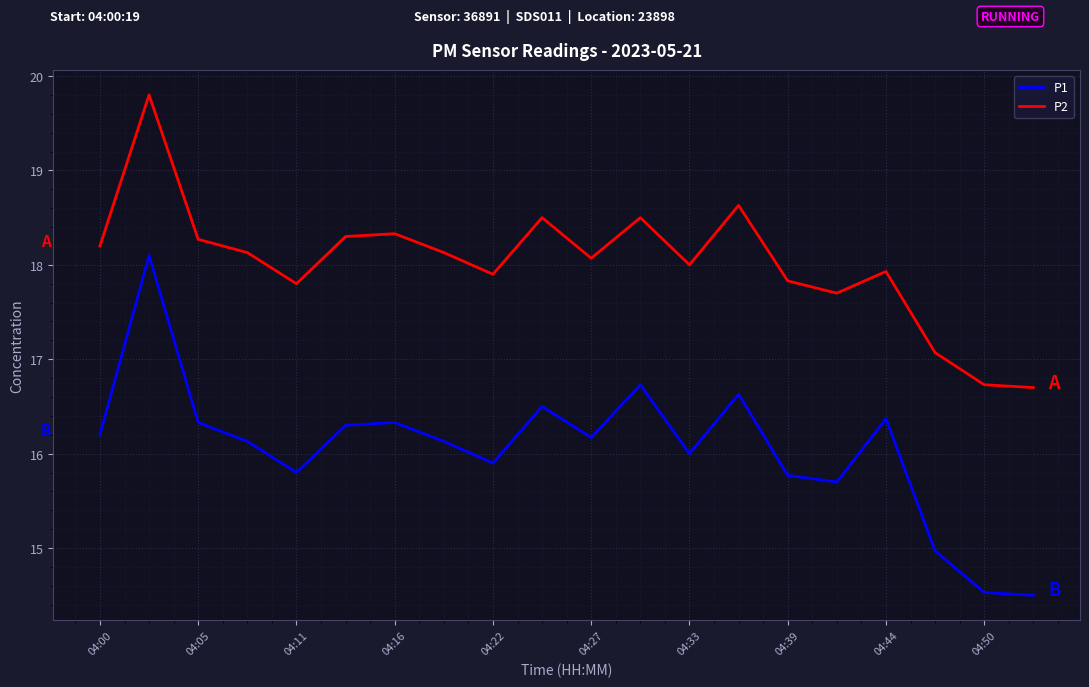

Which series has the largest range (max minus min)?

P1